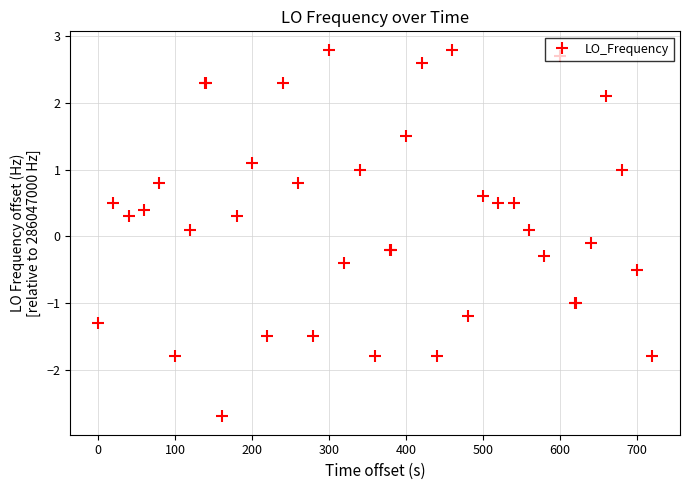

True or false: there are more than 2 points higher than both neighbors.

True